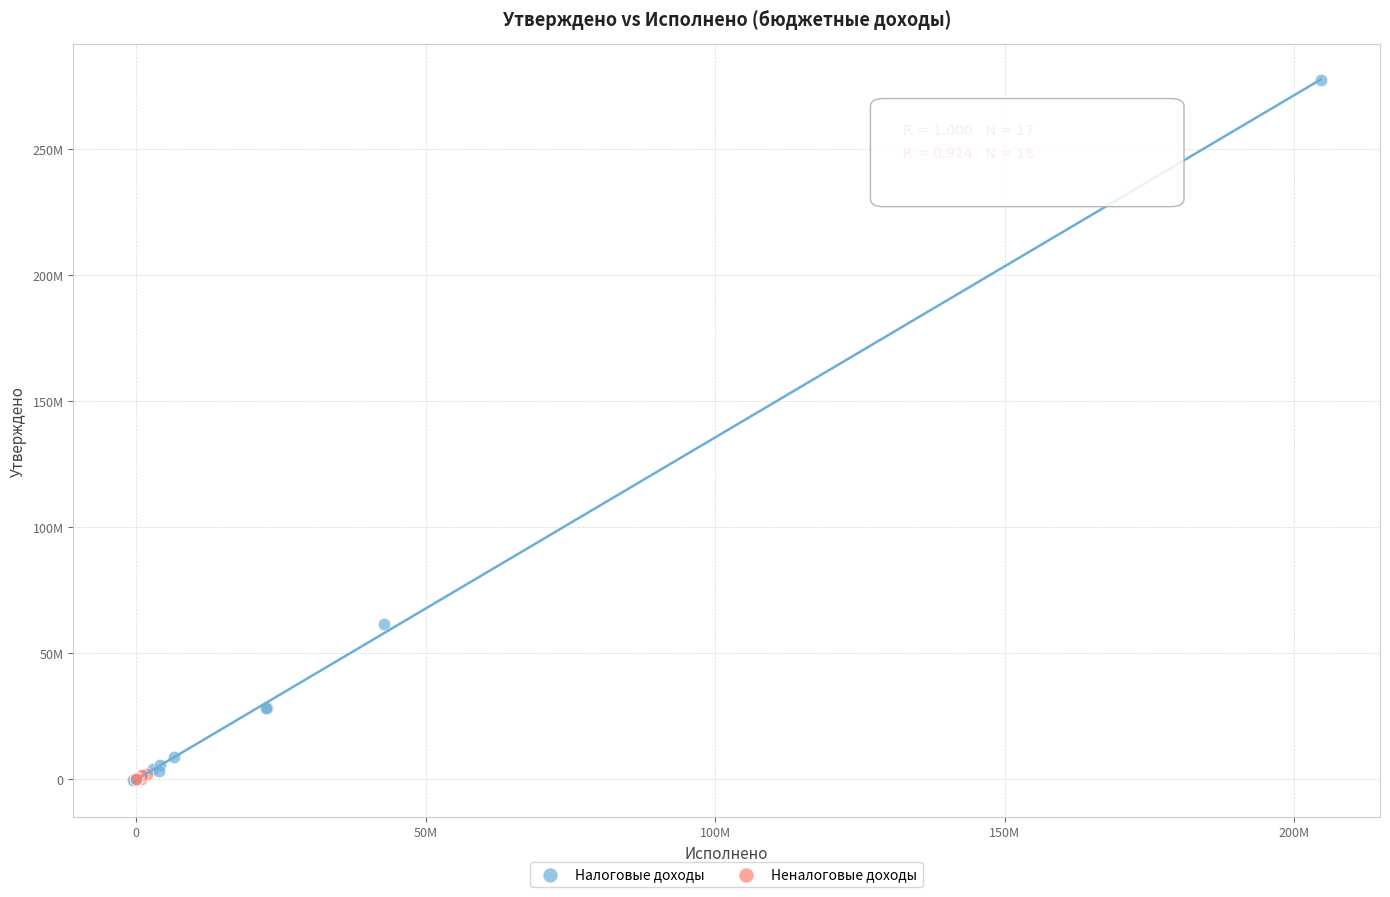

What are all the series names shown in the legend?

Налоговые доходы, Неналоговые доходы